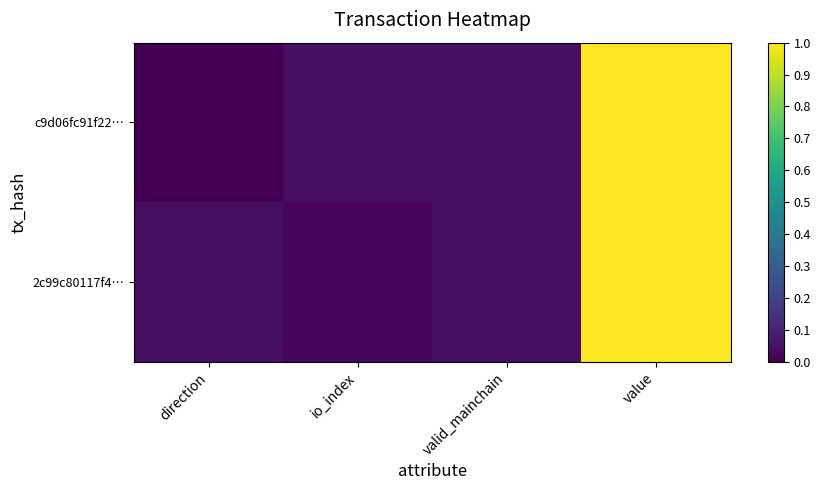

Which label corresponds to the smallest value in the chart?

direction